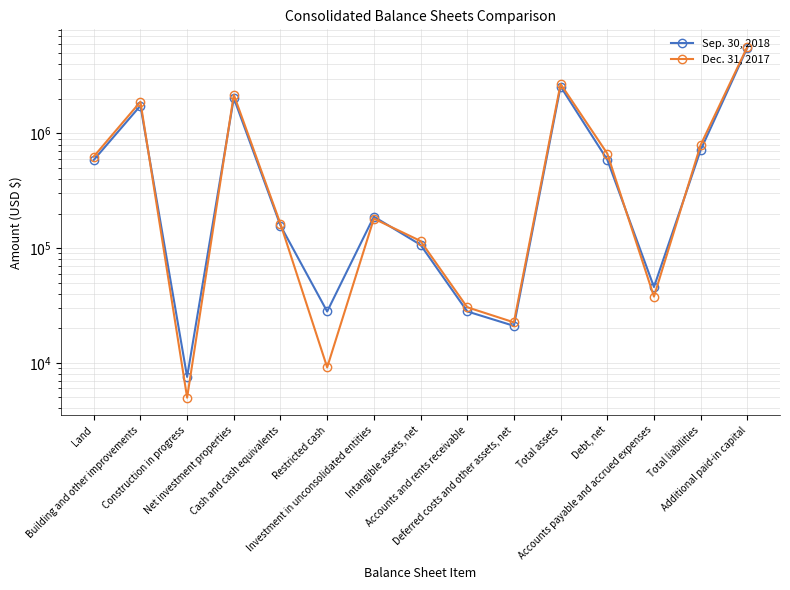

What is the difference between the maximum and minimum values in the Dec. 31, 2017 series?

5676937